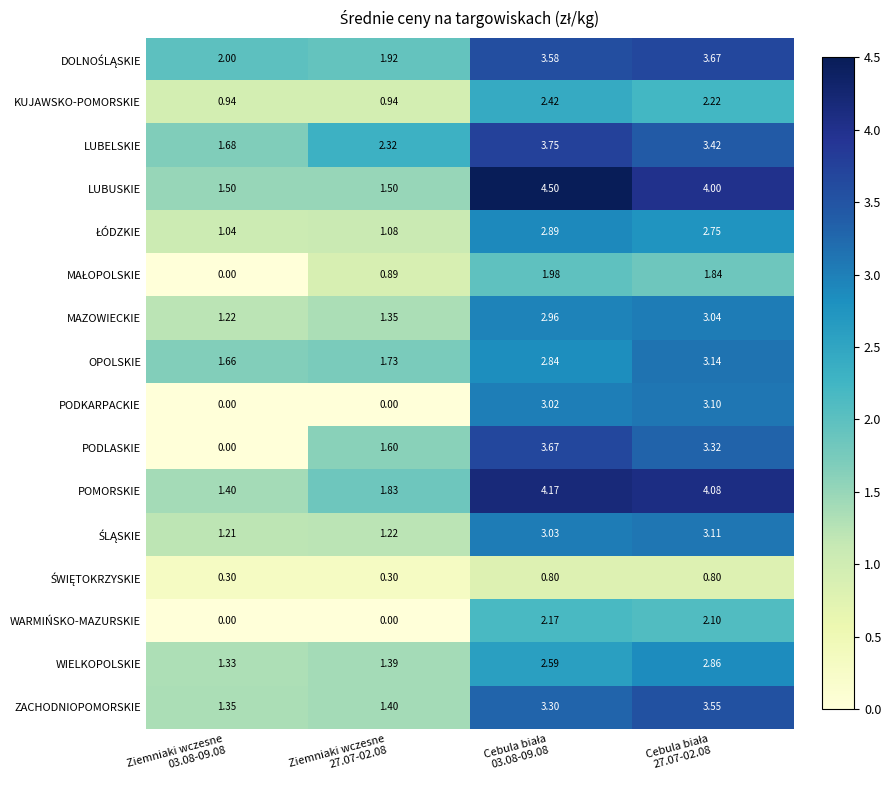

How many values in the PODKARPACKIE series are below 3?

2